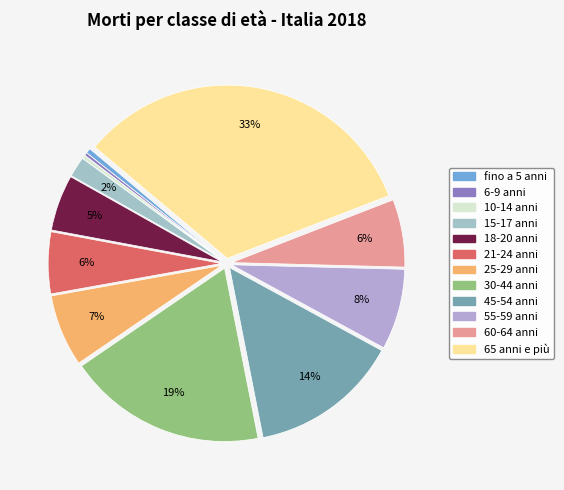

How many slices are in this pie chart?

12